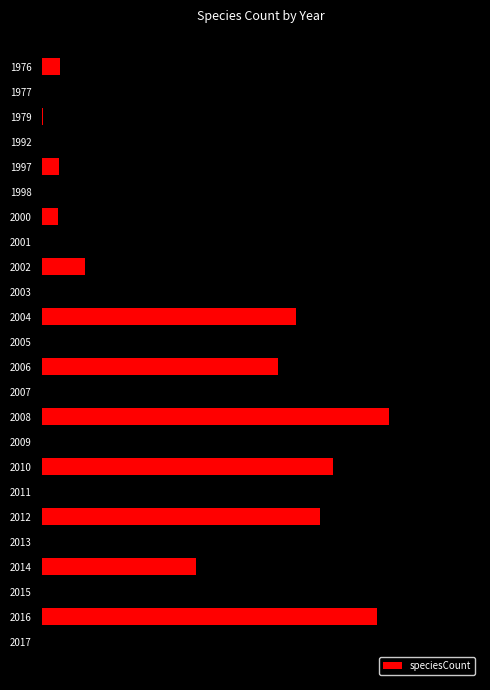

Where is the data nearest to the value 273?

2003